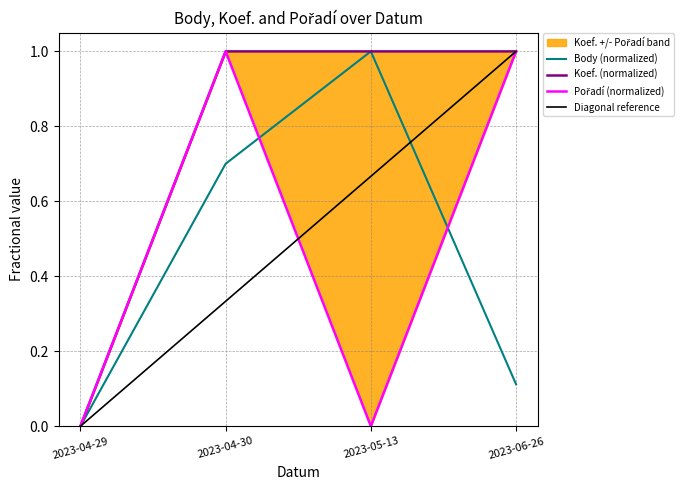

Rank the series at 2023-06-26 from highest to lowest value.

Koef., Pořadí, Body